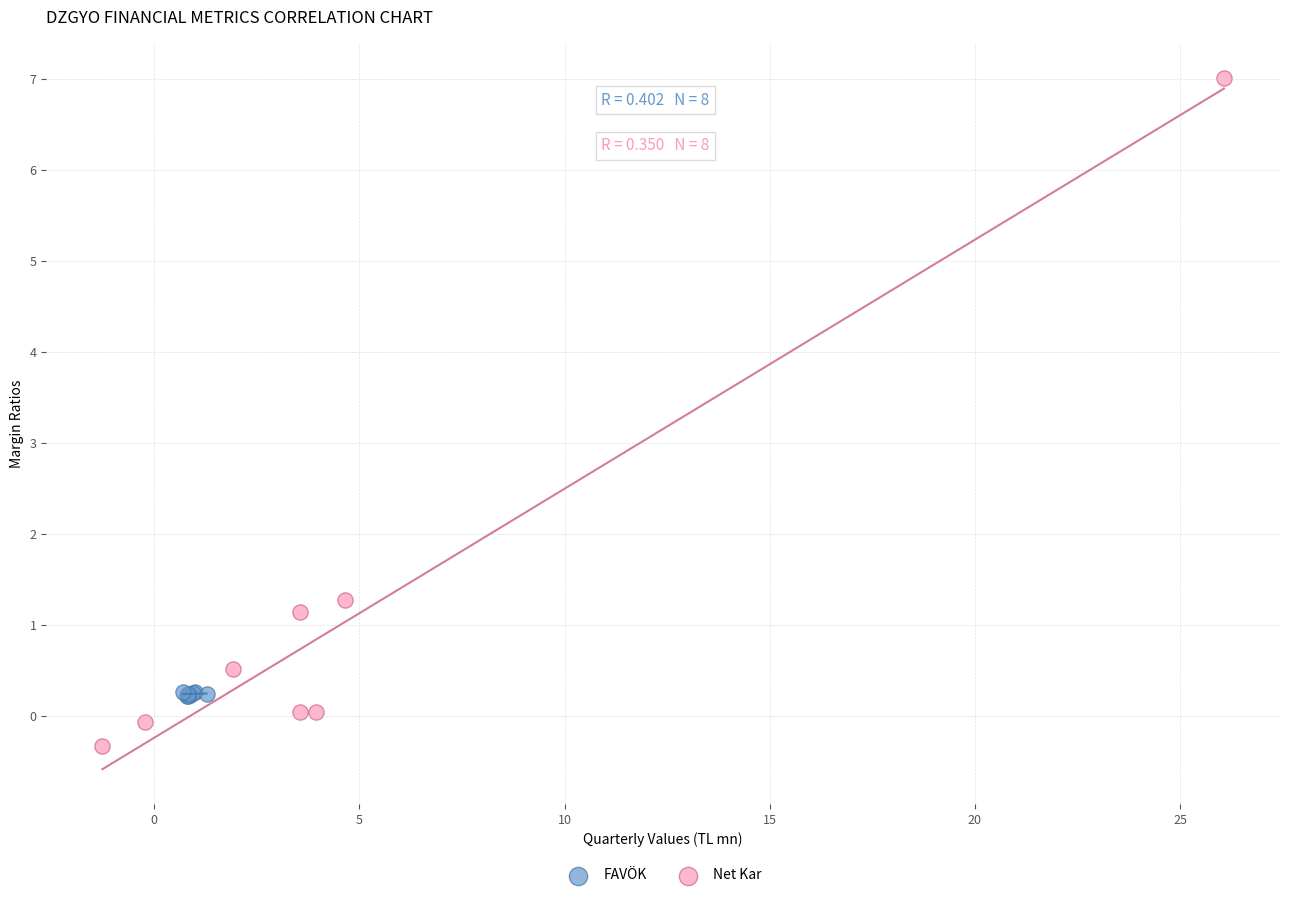

Which series reaches the minimum Y coordinate?

Net Kar